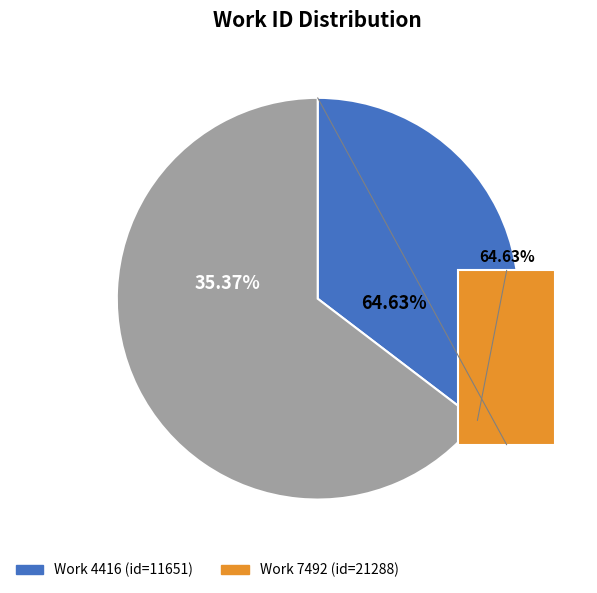

How many slices are in this pie chart?

2